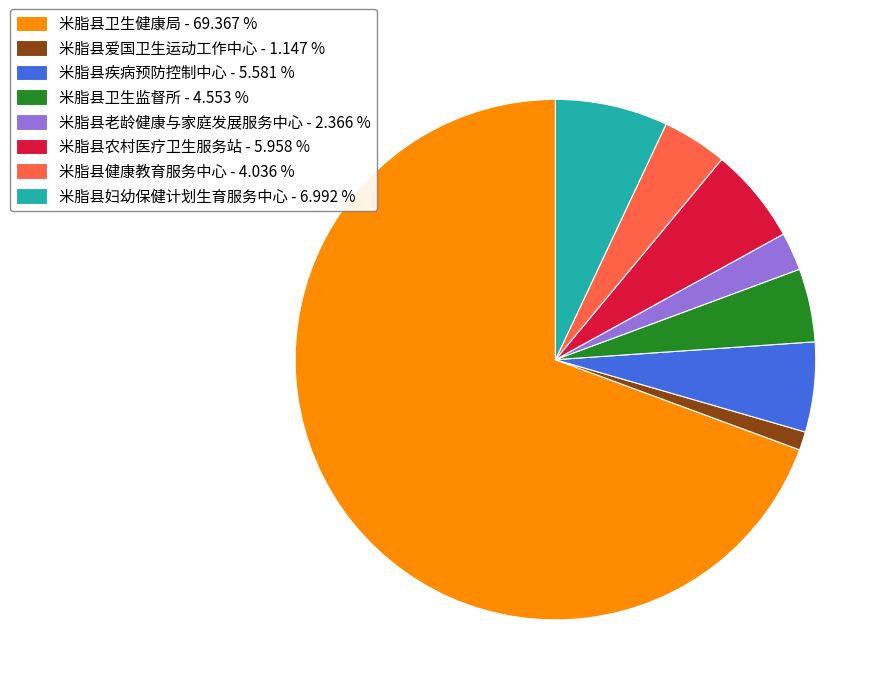

Combined, do 米脂县农村医疗卫生服务站 - 5.958 % and 米脂县爱国卫生运动工作中心 - 1.147 % account for over 50%?

No